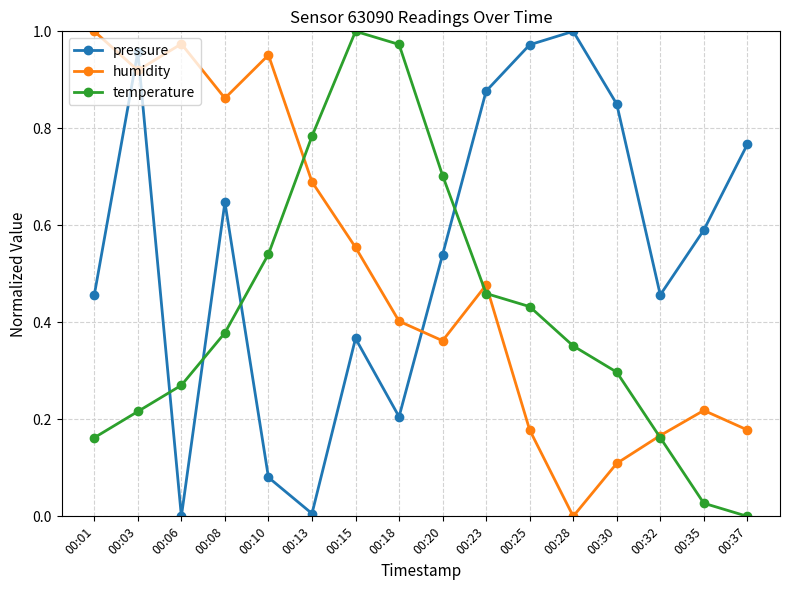

Between 00:30 and 00:32, which series saw the biggest shift?

pressure